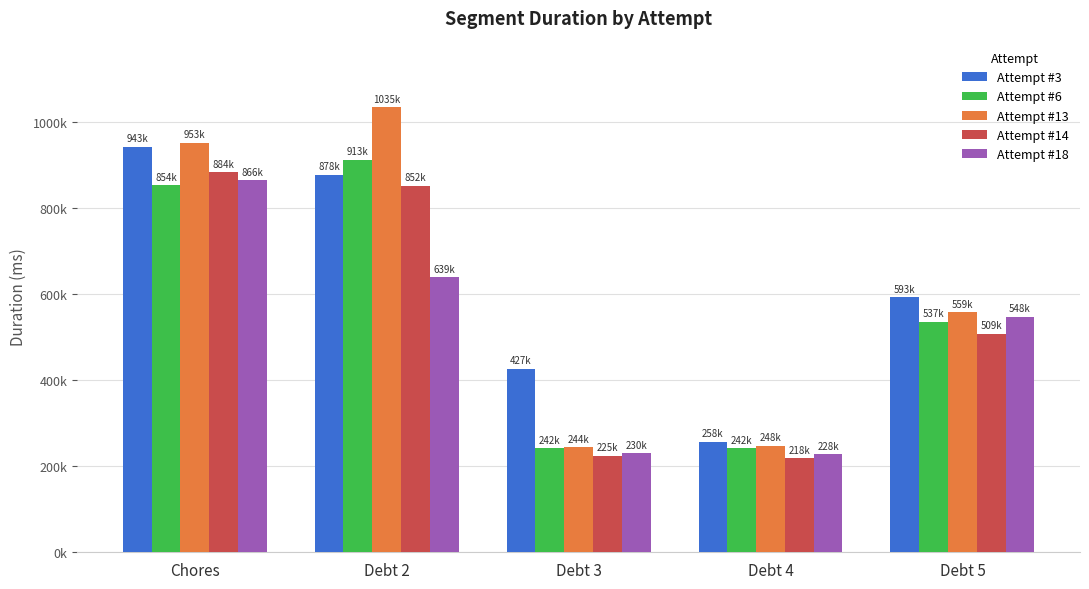

Which series has the largest total across all categories?

Attempt #3